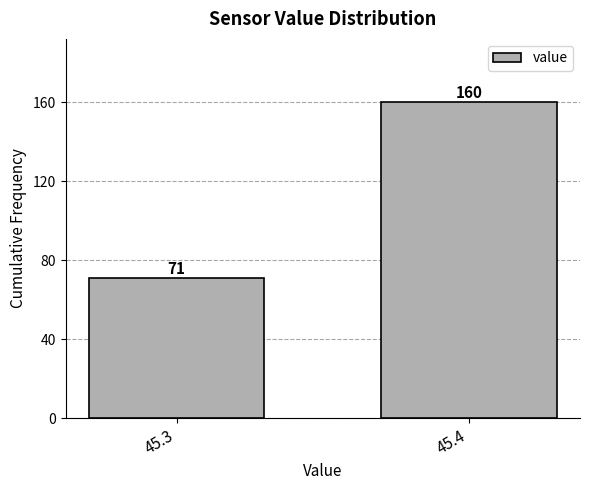

Reading right to left, what are all the values shown in this chart?

45.4=160	45.3=71